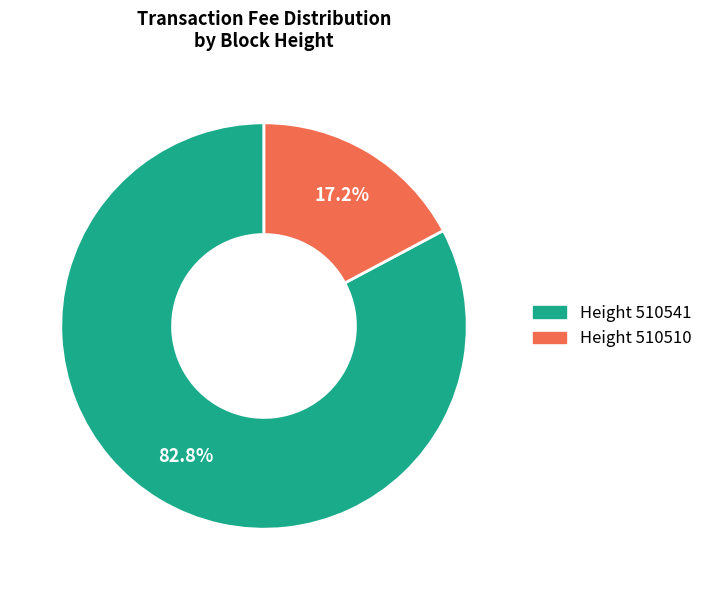

Is there any slice that represents more than half of the pie?

Yes